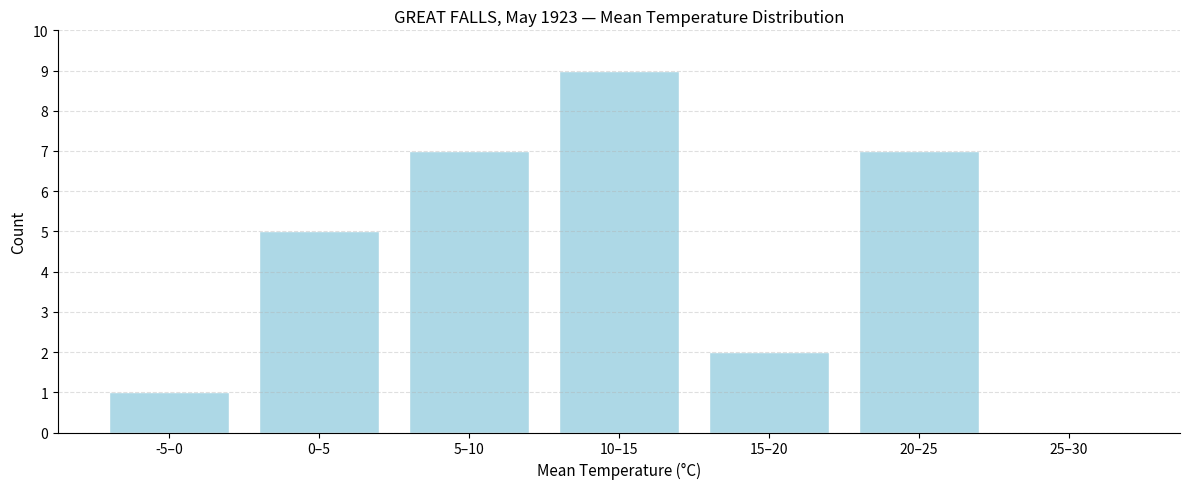

Reading right to left, what are all the values shown in this chart?

25–30=0	20–25=7	15–20=2	10–15=9	5–10=7	0–5=5	-5–0=1